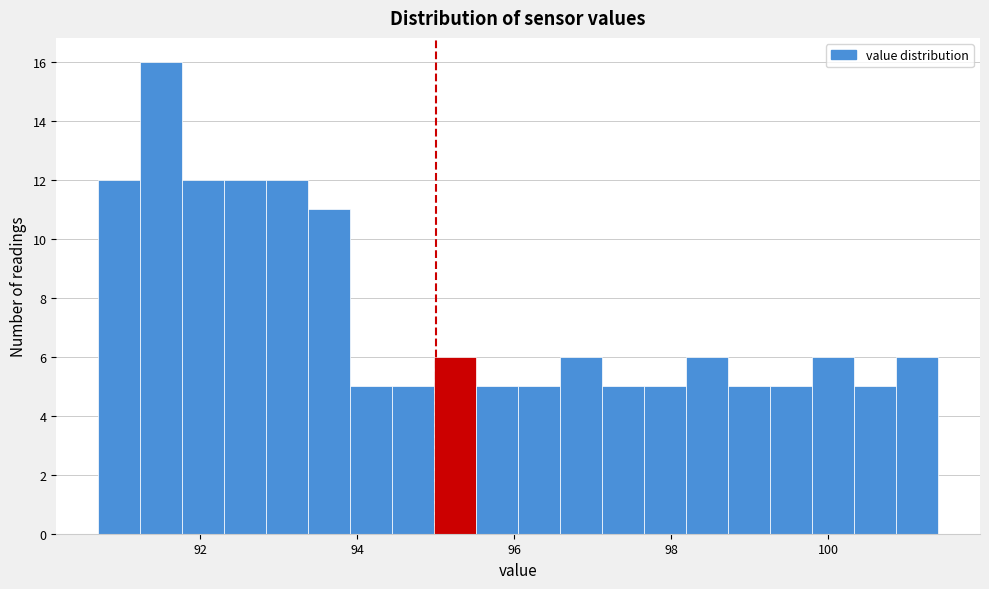

Read against the x-axis, roughly where is the centre of the tallest bar?

91.6